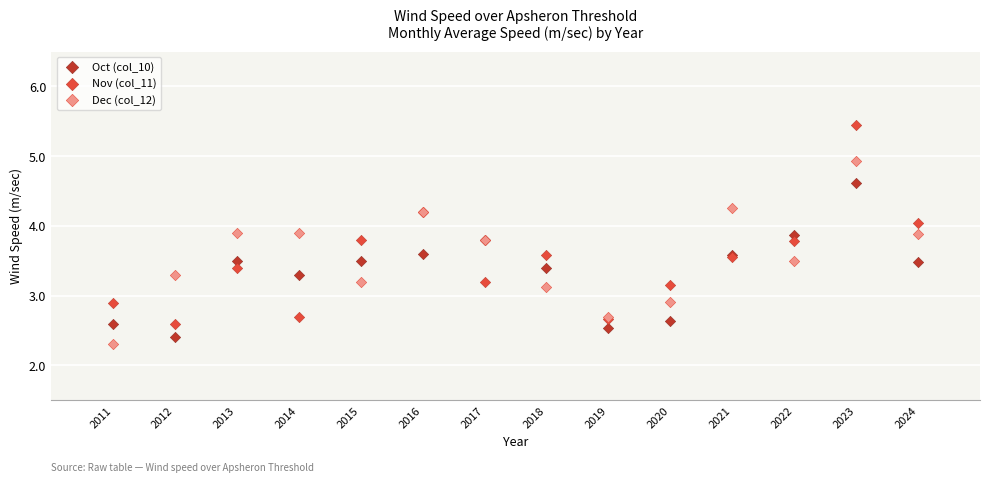

Which series contains the highest Y value?

Nov (col_11)